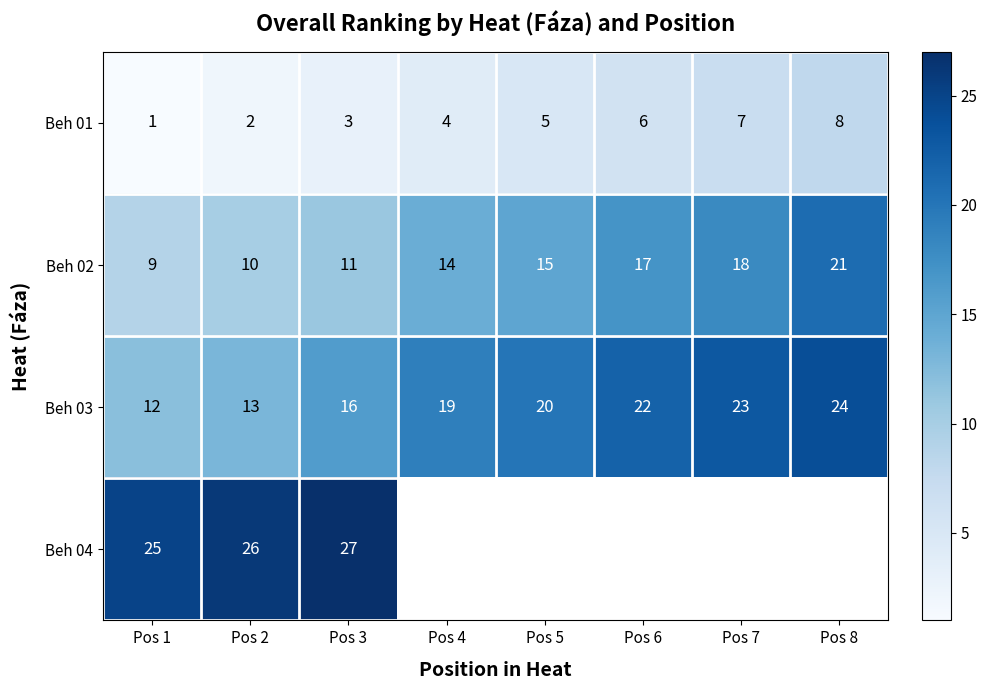

At Pos 2, list the series in order from smallest to largest.

Beh 01, Beh 02, Beh 03, Beh 04